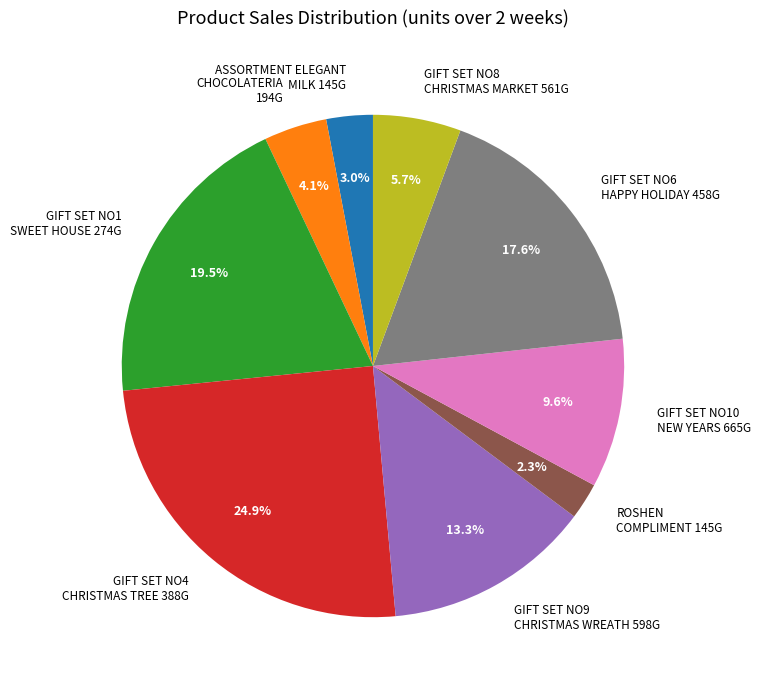

What is the ratio of the value at CHOCOLATERIA 194G to the value at GIFT SET NO9 CHRISTMAS WREATH 598G?

0.3